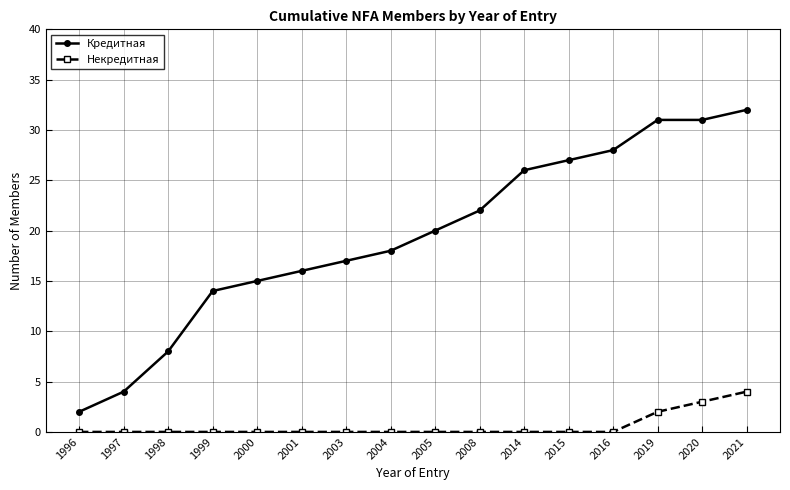

True or false: Некредитная and Кредитная intersect in this chart.

False